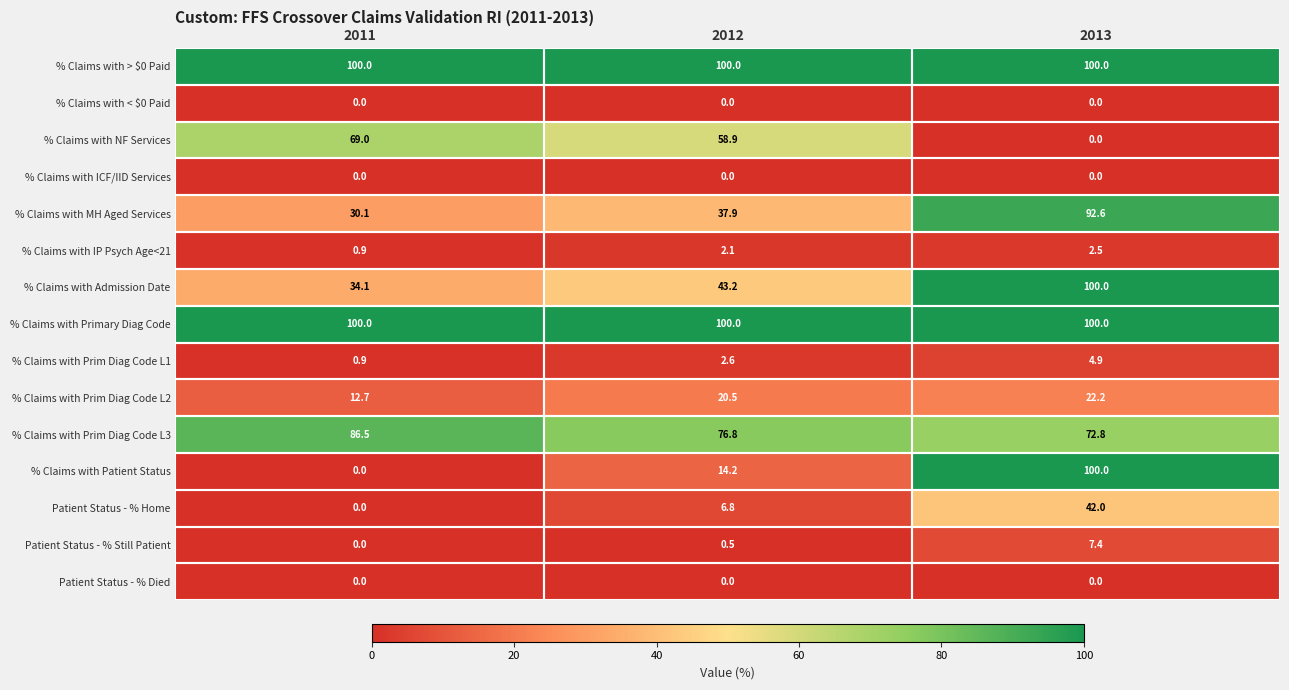

What value does the % Claims with Prim Diag Code L3 series have at 2013?

72.8